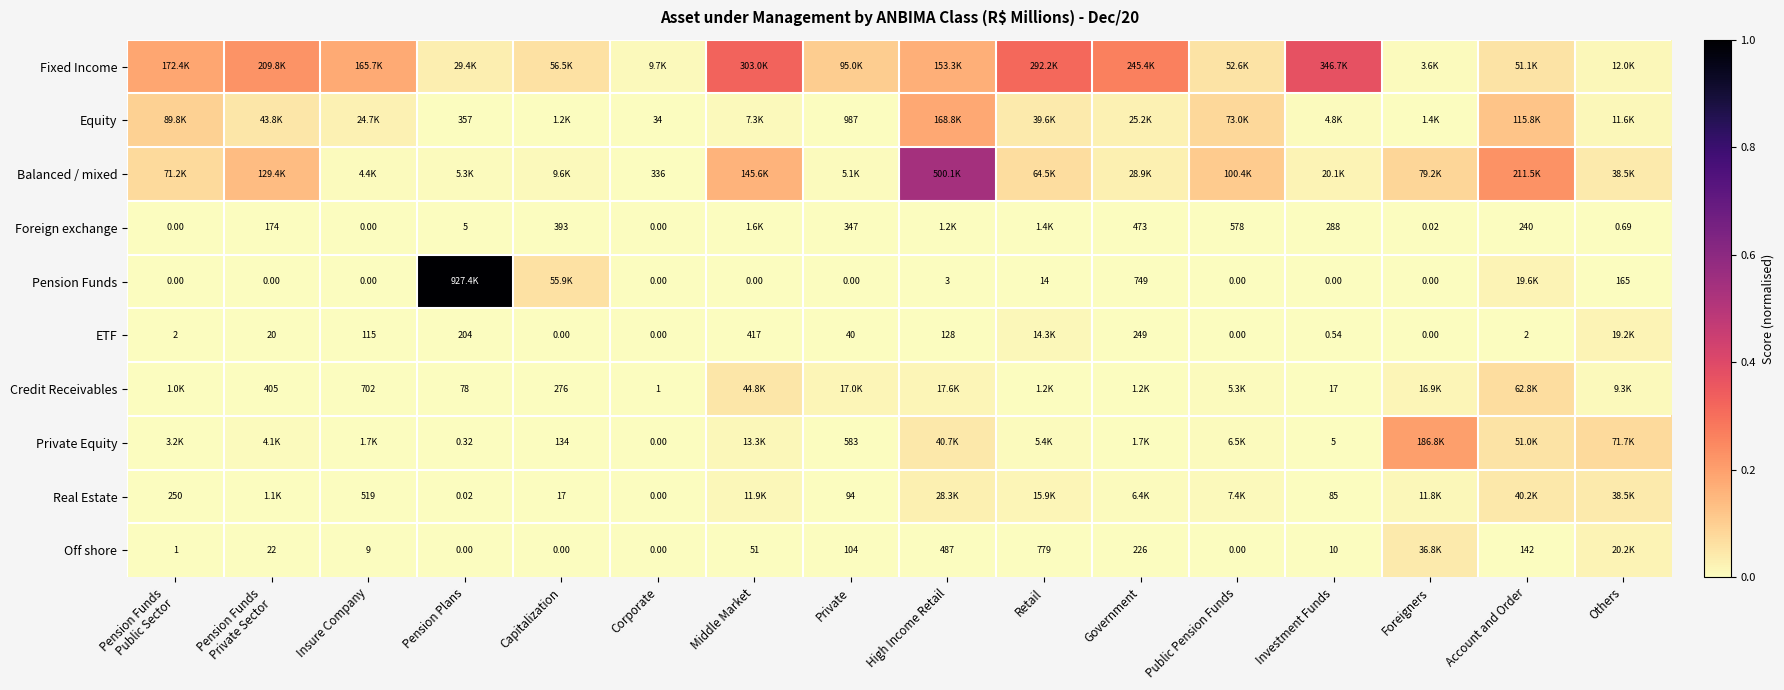

Is the value of Foreign exchange at Capitalization greater than the value of Credit Receivables at Others?

No